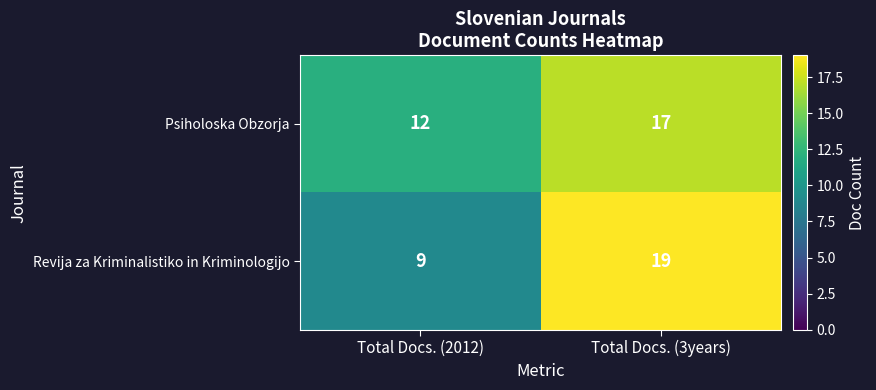

What is the difference between the maximum and minimum values in the Revija za Kriminalistiko in Kriminologijo series?

10